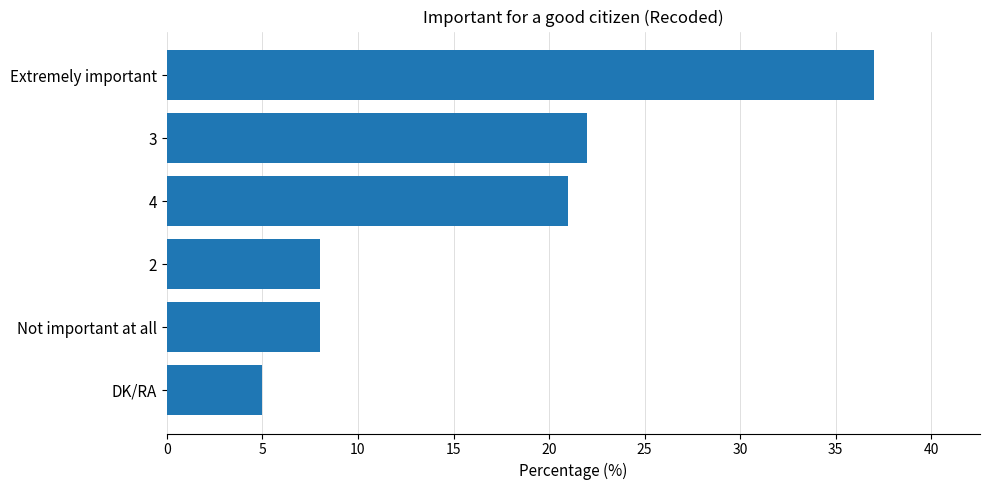

What is the change in value from 4 to Extremely important?

+16